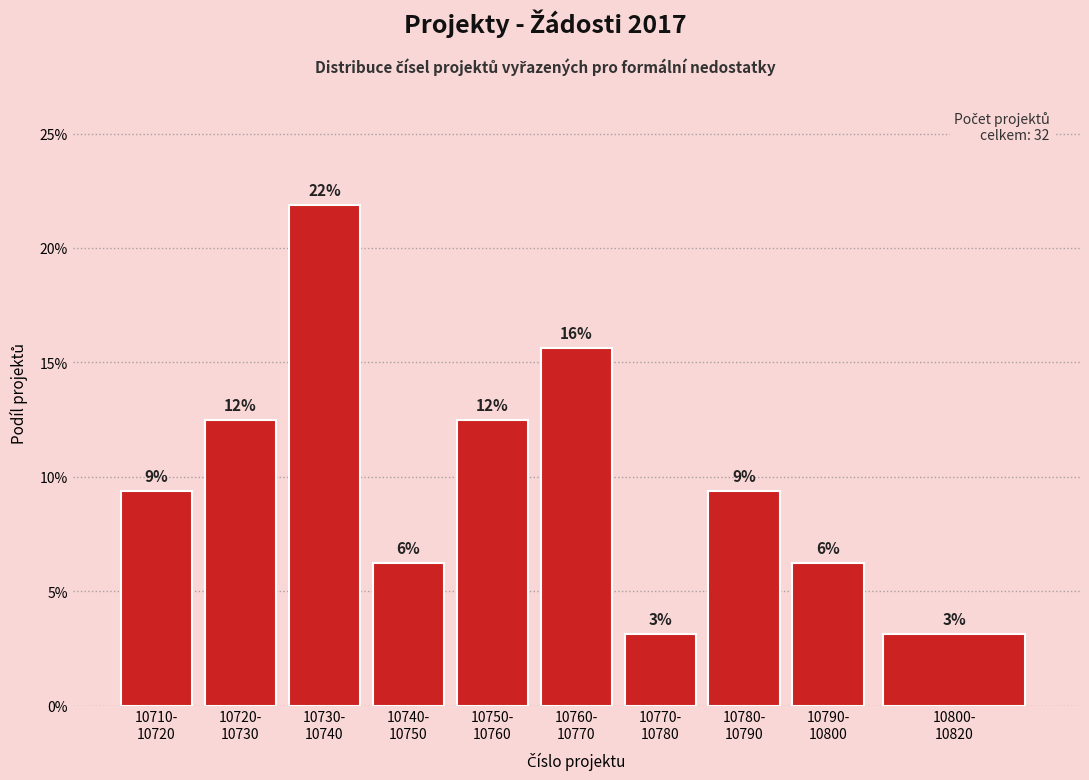

Does the chart contain any negative values?

No